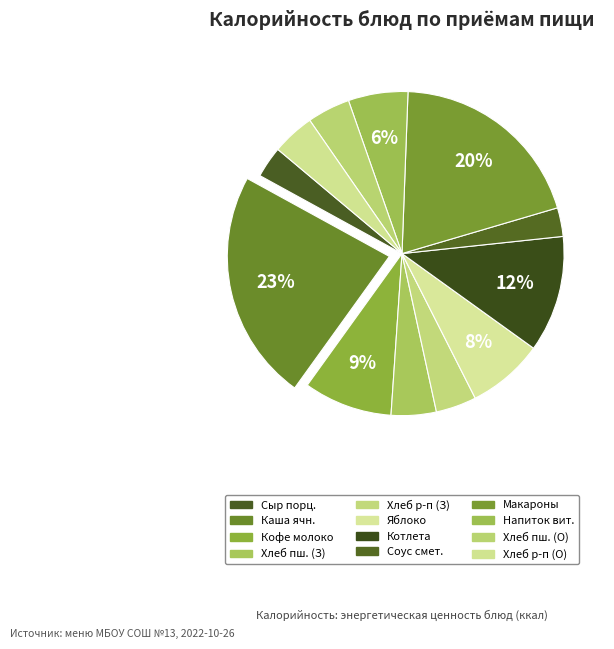

How many slices are in this pie chart?

12